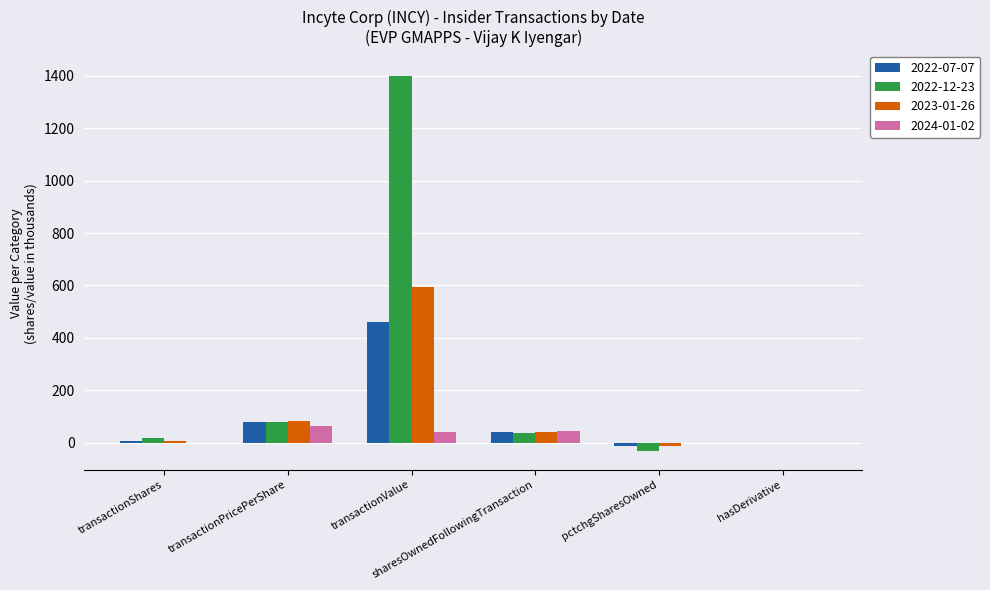

Which series has the largest total across all categories?

2022-12-23